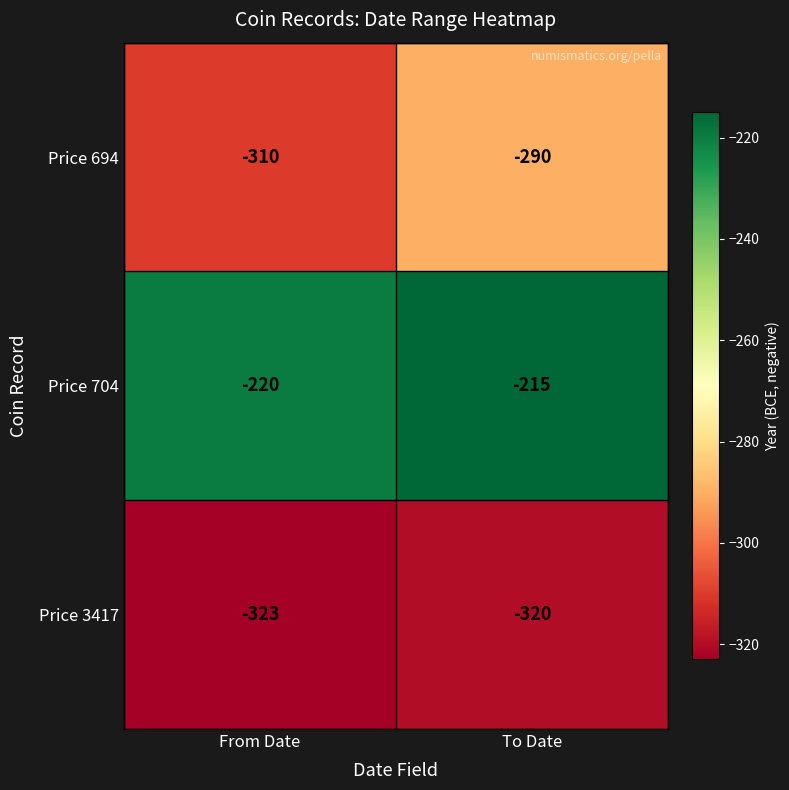

Is the value of Price 3417 at From Date greater than the value of Price 704 at From Date?

No